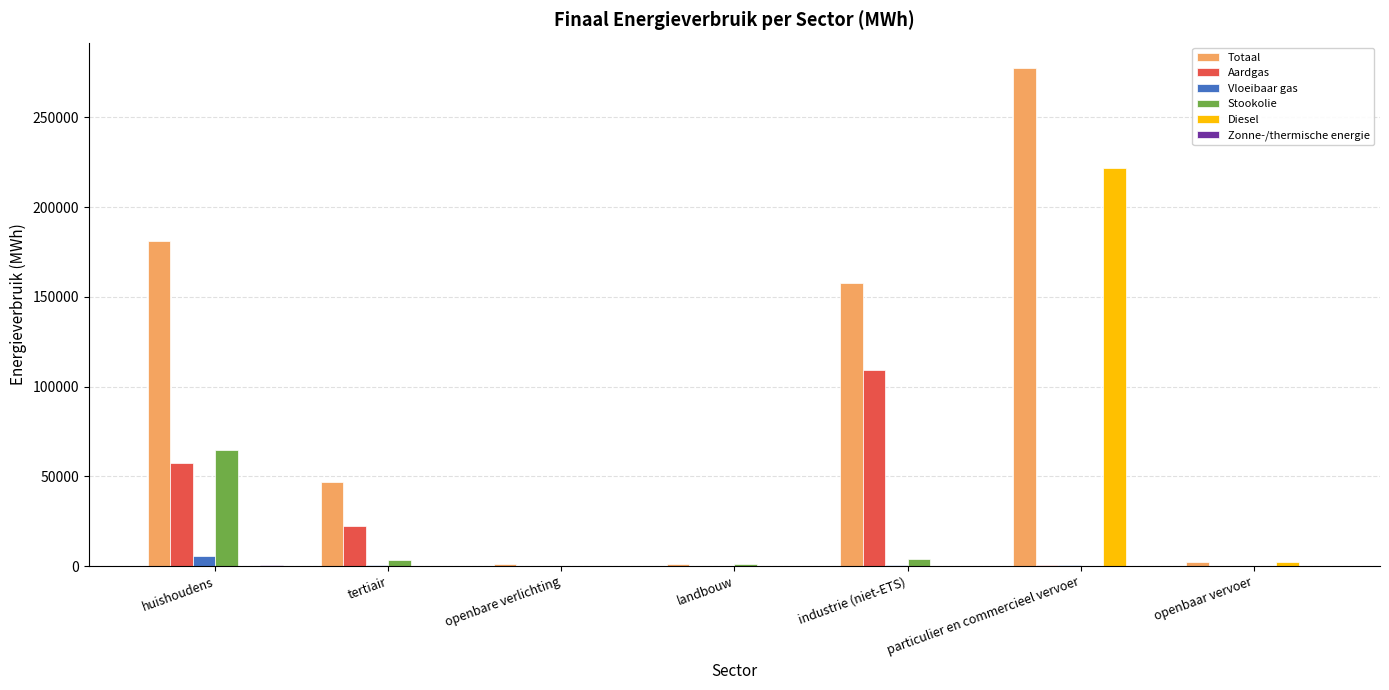

How many groups of bars are there?

7